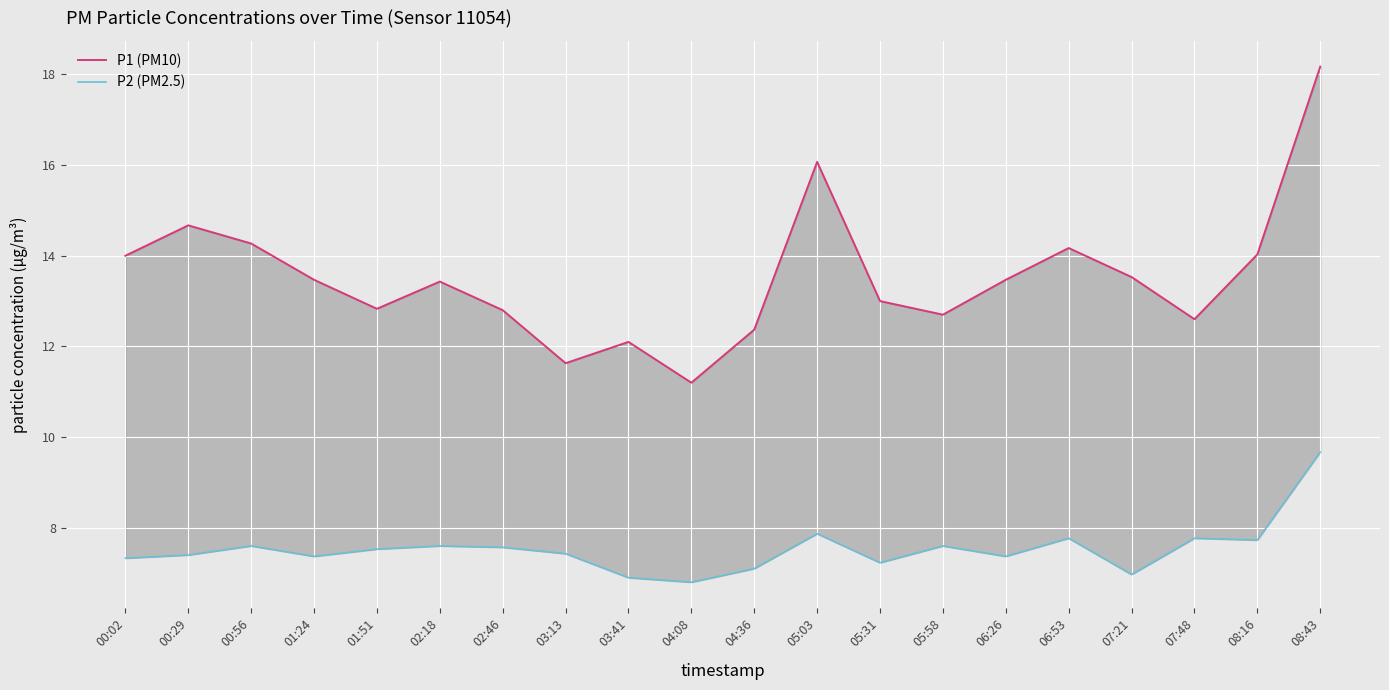

At which category is the sum across all series the highest?

08:43